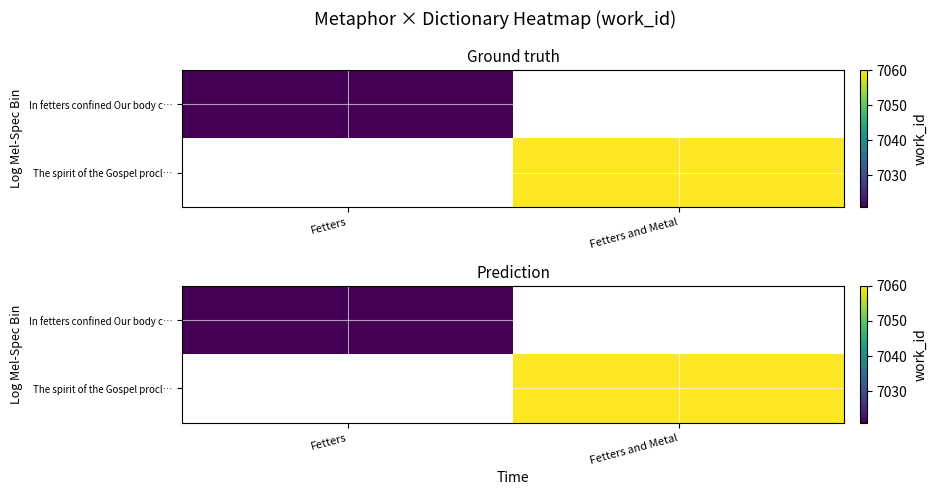

Which category has the highest value in the In fetters confined Our body c… series?

Fetters